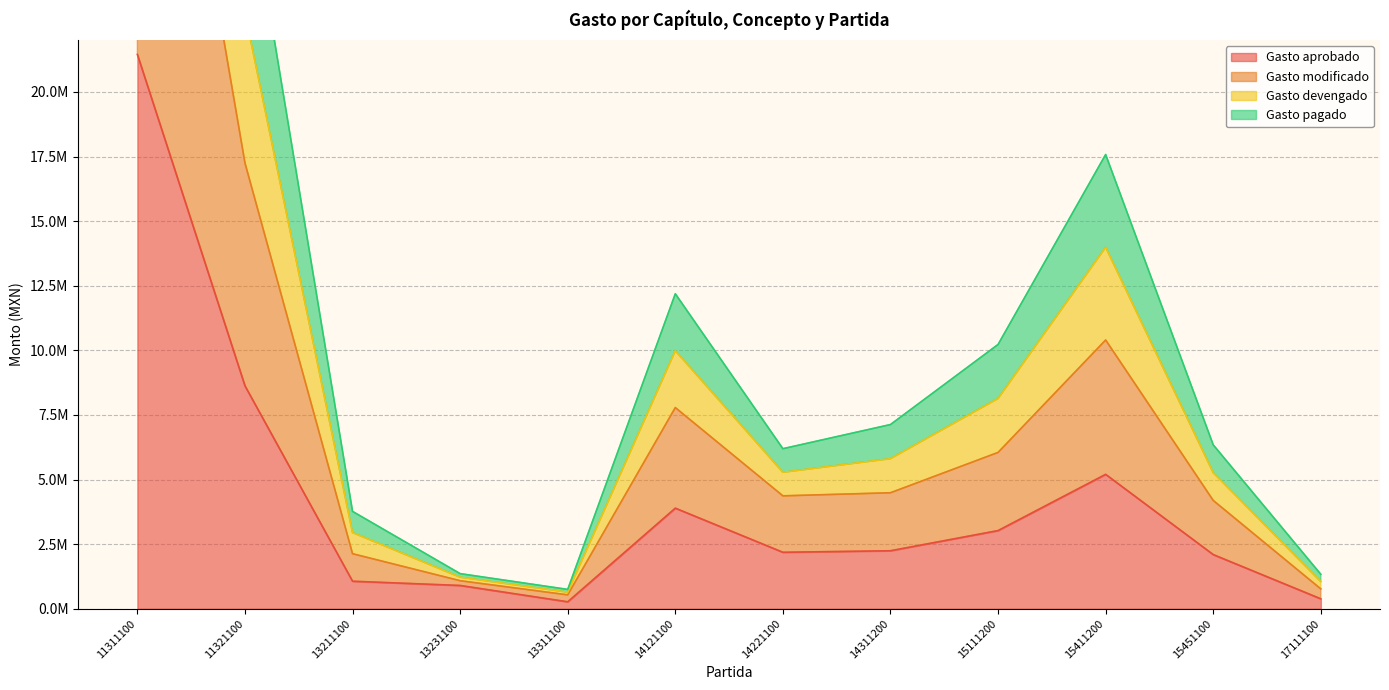

Is the value of Gasto pagado at 15111200 greater than the value of Gasto devengado at 11321100?

No